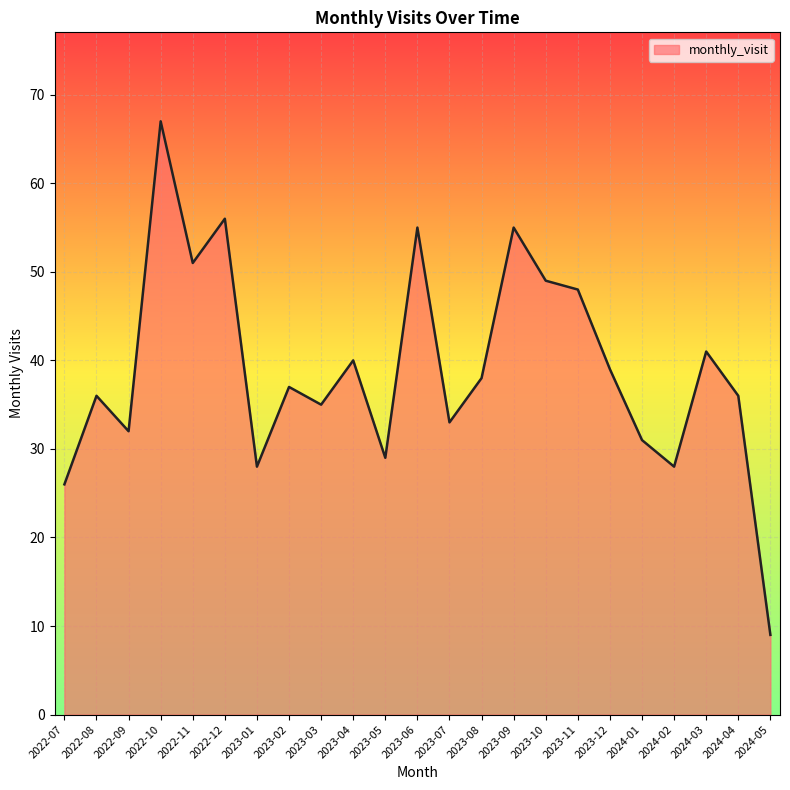

Count the number of data series in this chart.

1